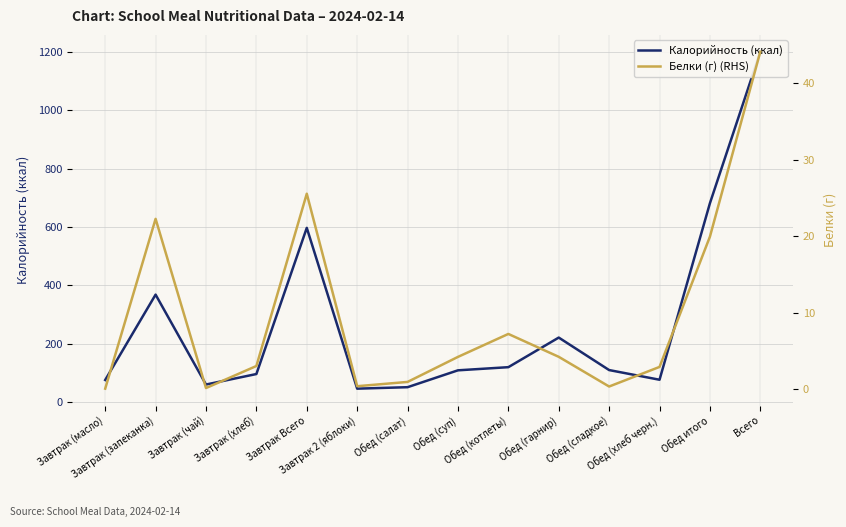

Reading right to left, list all the values displayed in this chart.

Калорийность (ккал): 1201.7	681.5	75.6	108.8	220.4	118.8	107.9	50.0	45.0	597.0	95.2	59.2	367.8	74.8
Белки (г) (RHS): 44.1	19.9	2.9	0.4	4.2	7.2	4.2	1.0	0.4	25.6	3.0	0.2	22.3	0.1